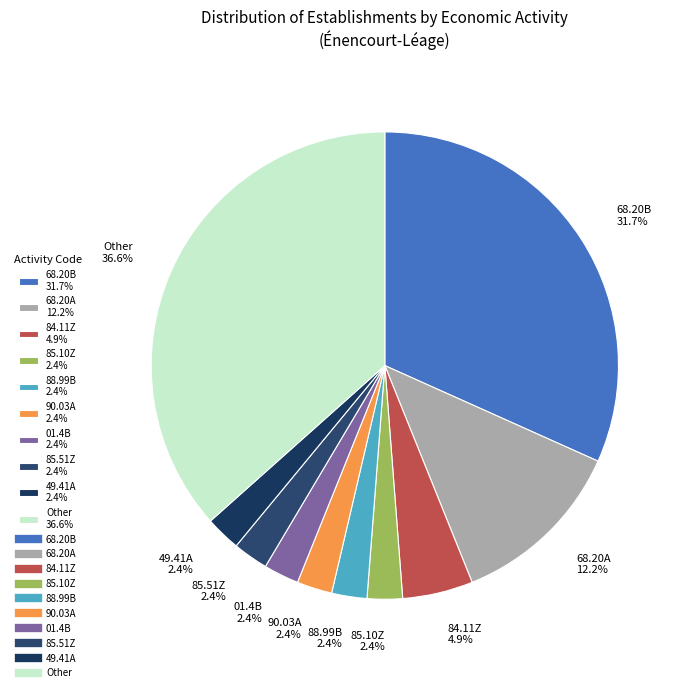

Do 85.51Z 2.4% and 85.10Z 2.4% together represent more than half of the pie?

No